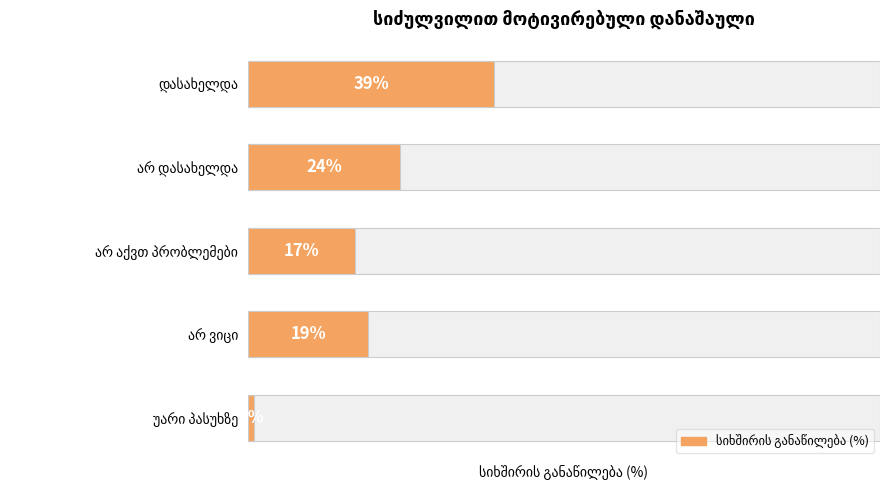

Read the value at არ ვიცი.

19